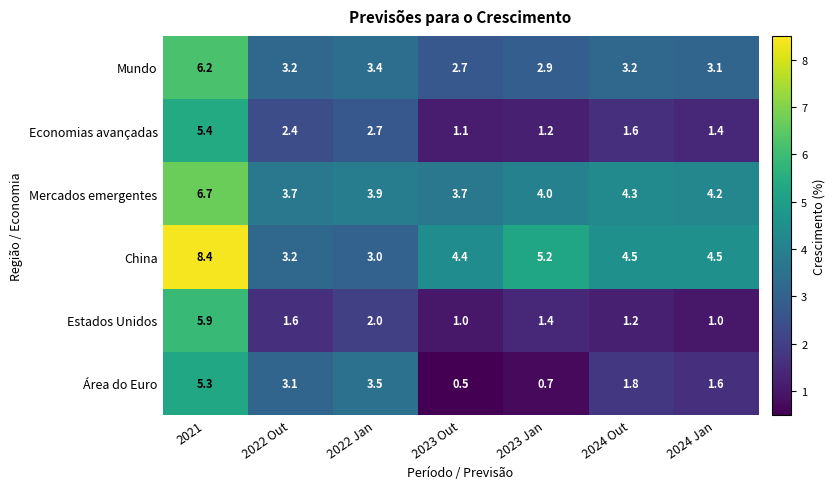

Which series has the widest spread of values?

China